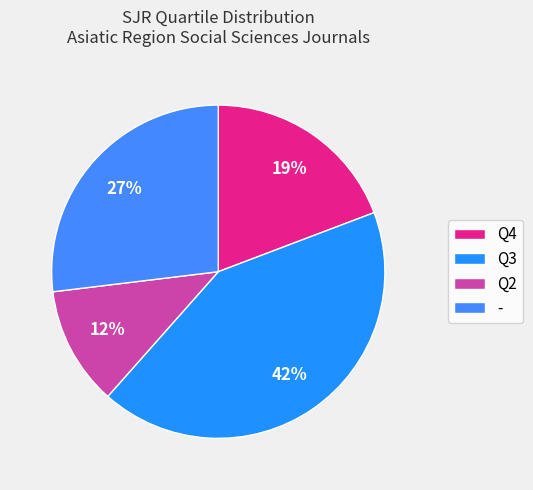

What percentage is the Q4 slice, to the nearest percent?

19%